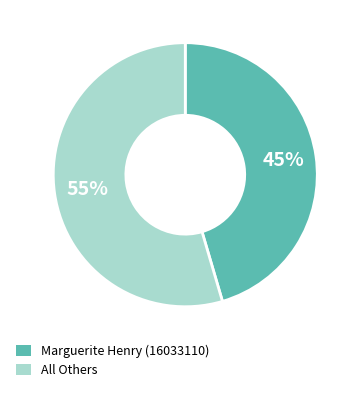

Which category has the smallest portion of the pie?

Marguerite Henry (16033110)